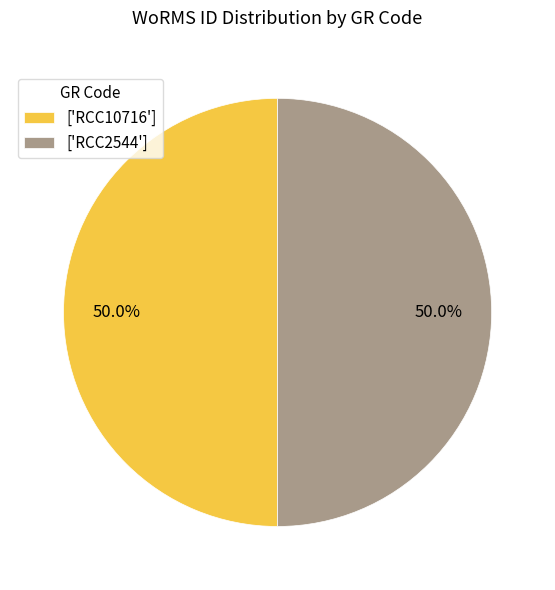

Do ['RCC2544'] and ['RCC10716'] together represent more than half of the pie?

Yes